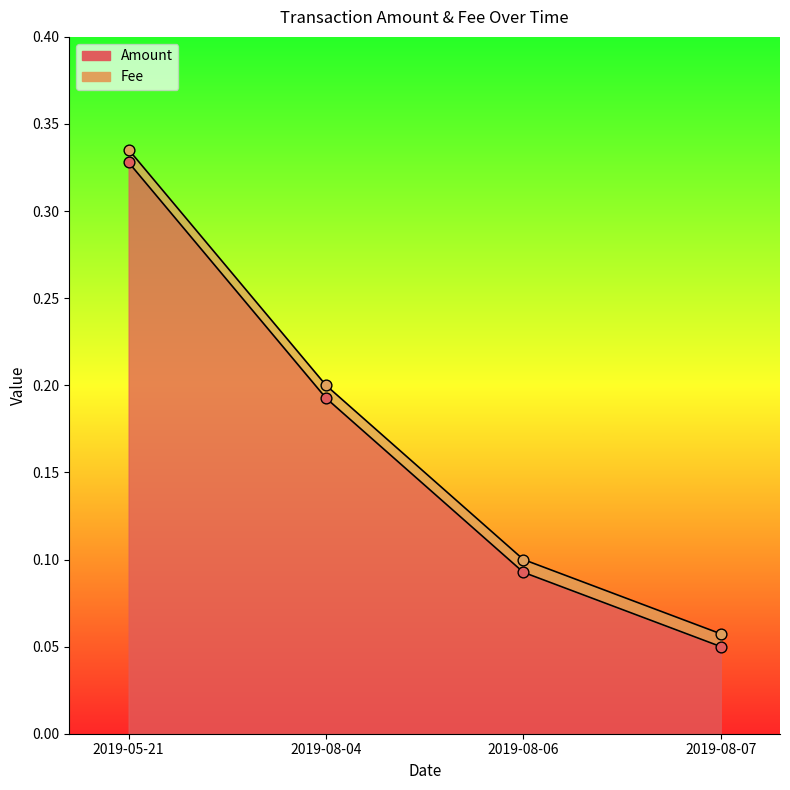

What is the change in value from 2019-05-21 to 2019-08-07?

-0.3